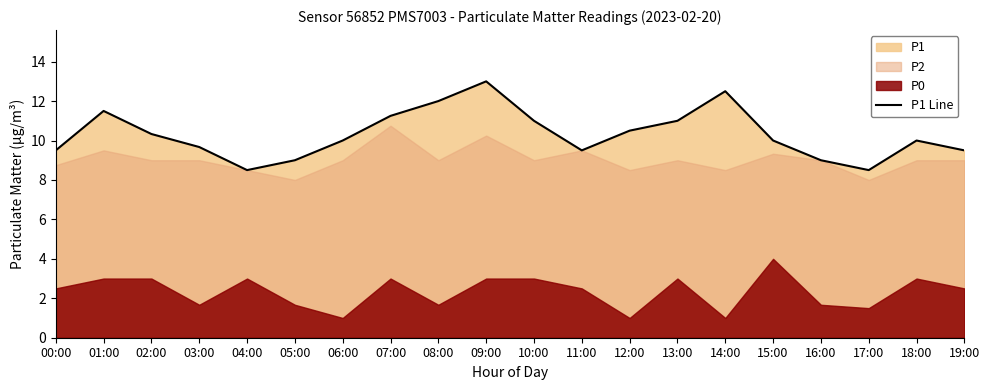

The chart shows a value of 11.2 at 07:00. True or false?

True